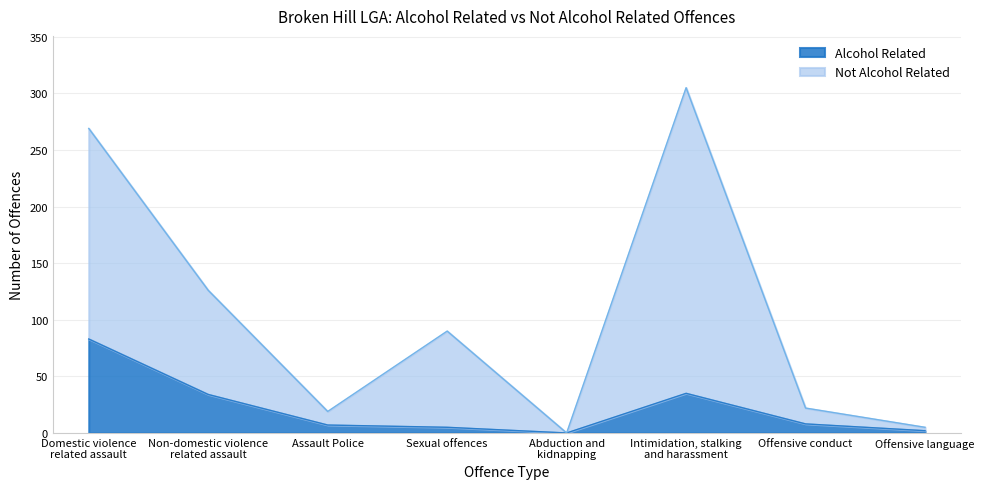

Count the number of categories in the chart.

8